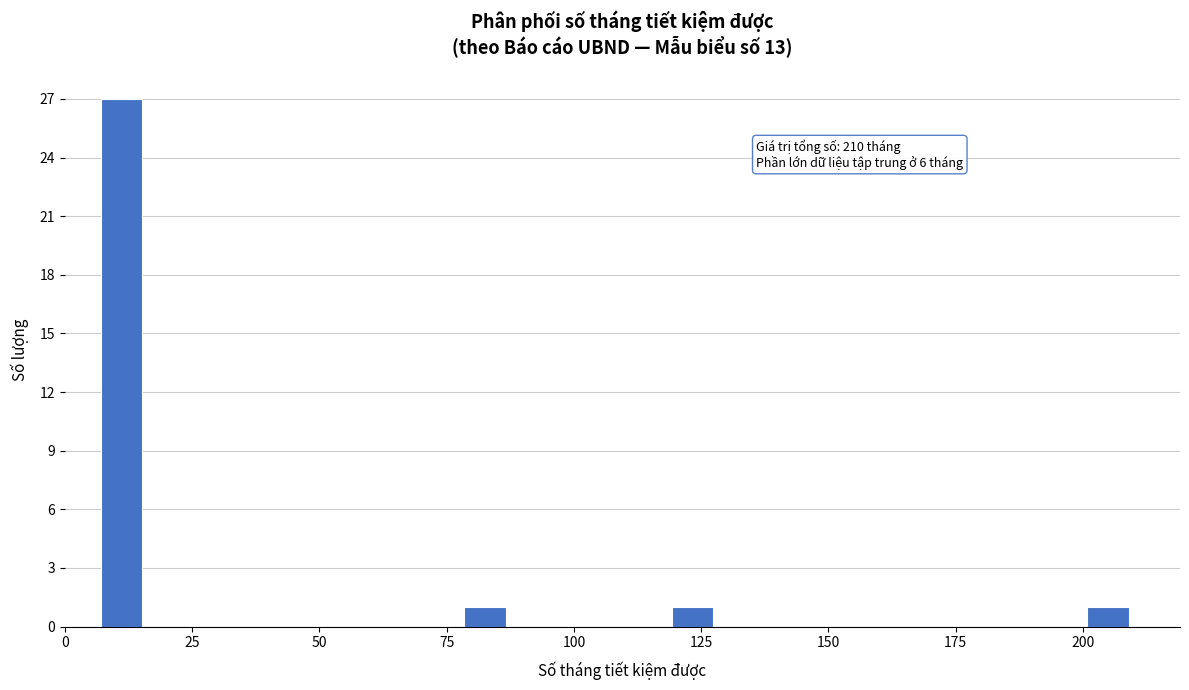

Around what value on the x-axis is the tallest bar? Give the approximate position of its centre, as read against the axis.

10